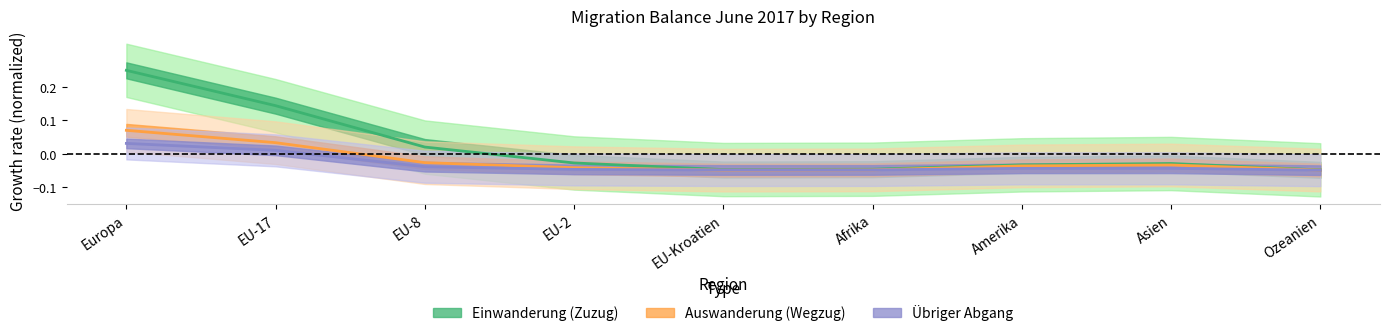

How many data points in Auswanderung (Wegzug) are above 0?

2